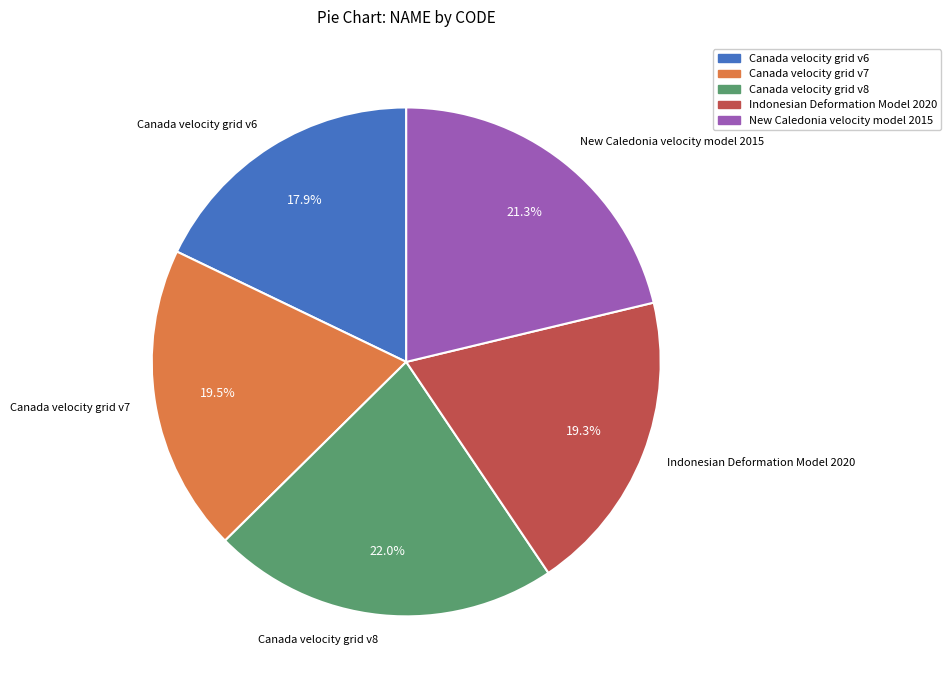

Is it true that Canada velocity grid v8 is 22% of the pie?

True